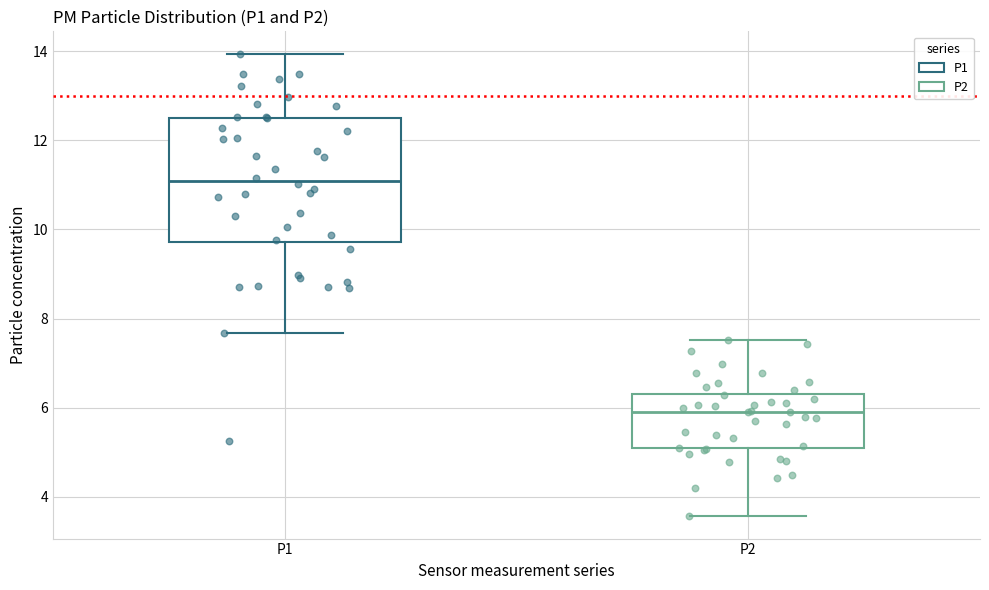

Which box is the tallest, from its lower edge to its upper edge?

P1